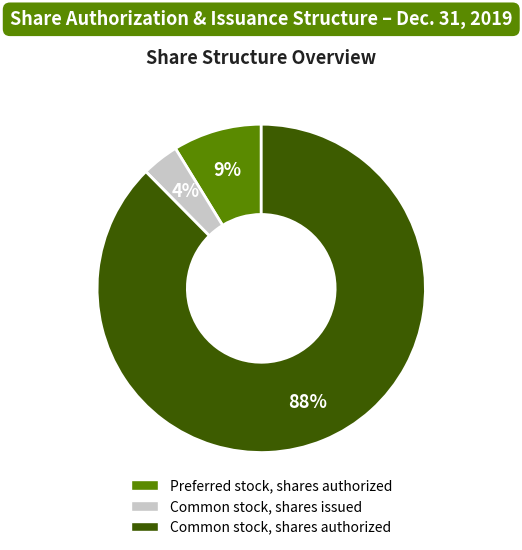

What percentage is the Common stock, shares issued slice, to the nearest percent?

4%